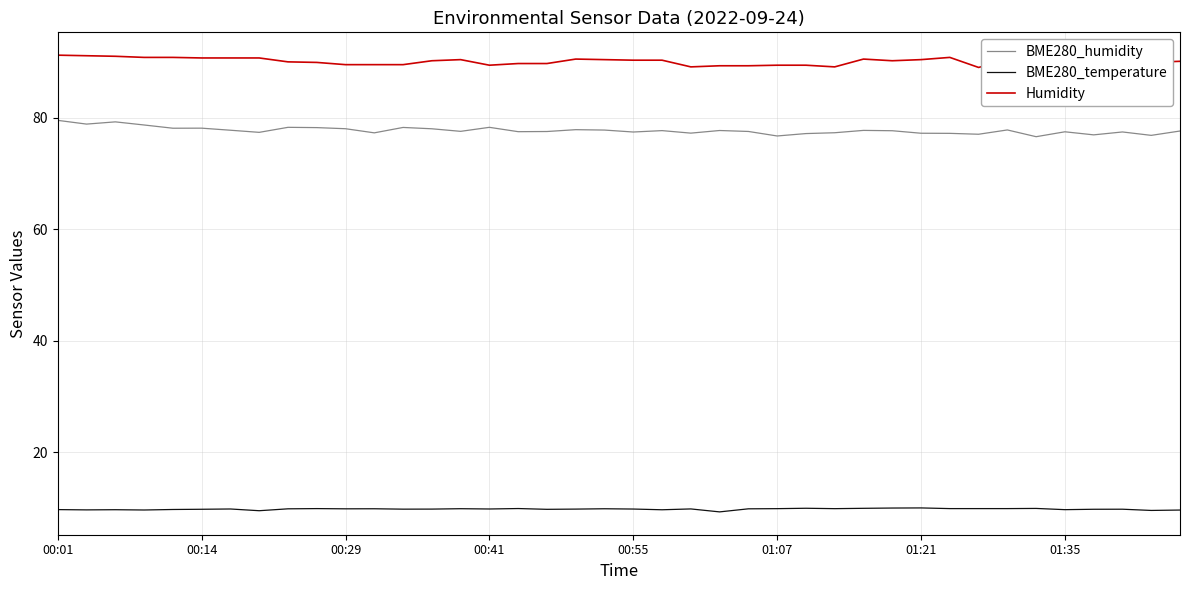

List the series in order of their overall mean, lowest first.

BME280_temperature, BME280_humidity, Humidity